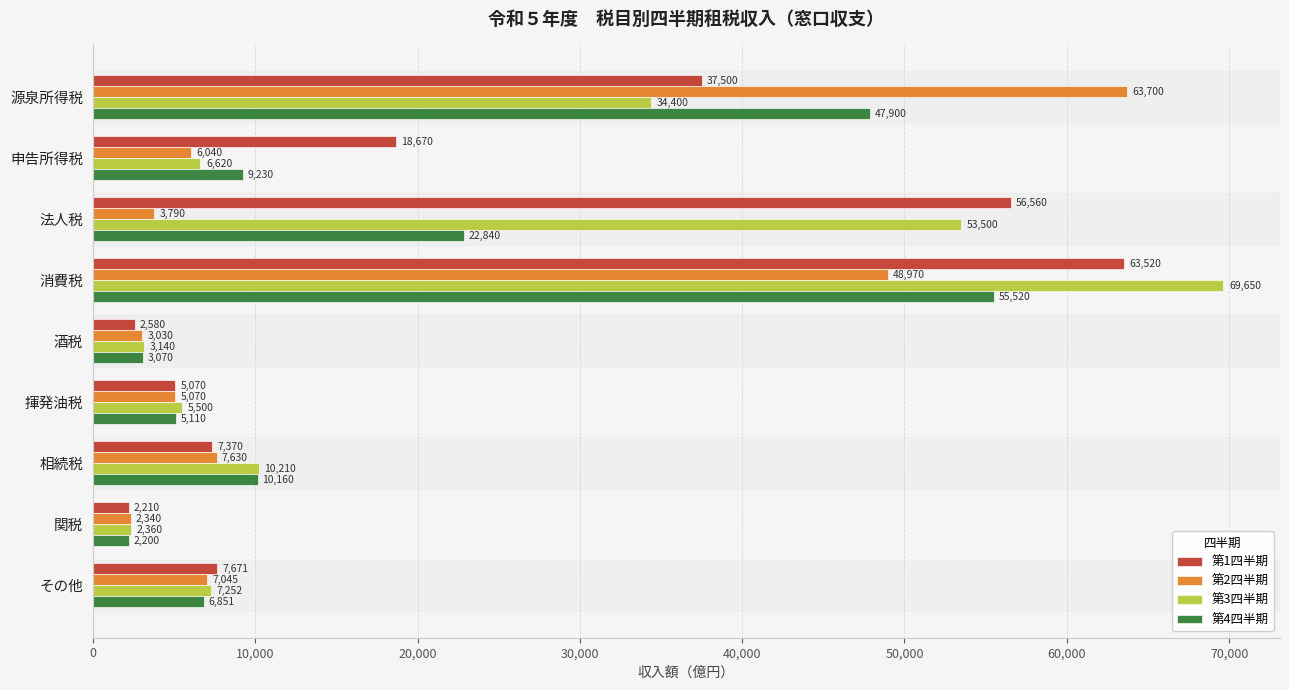

Which series has the largest range (max minus min)?

第3四半期